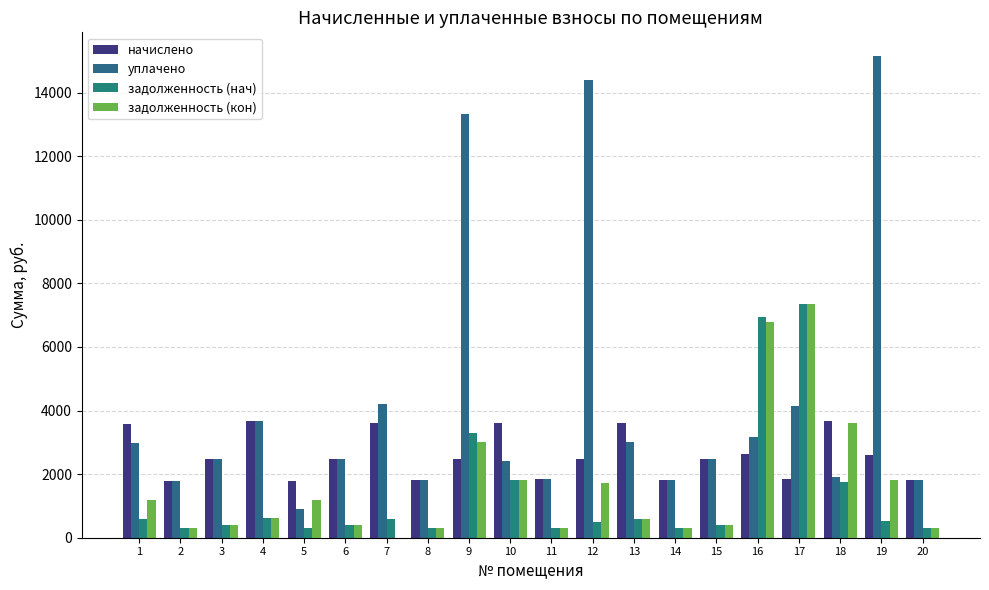

Which series has the largest total across all categories?

уплачено